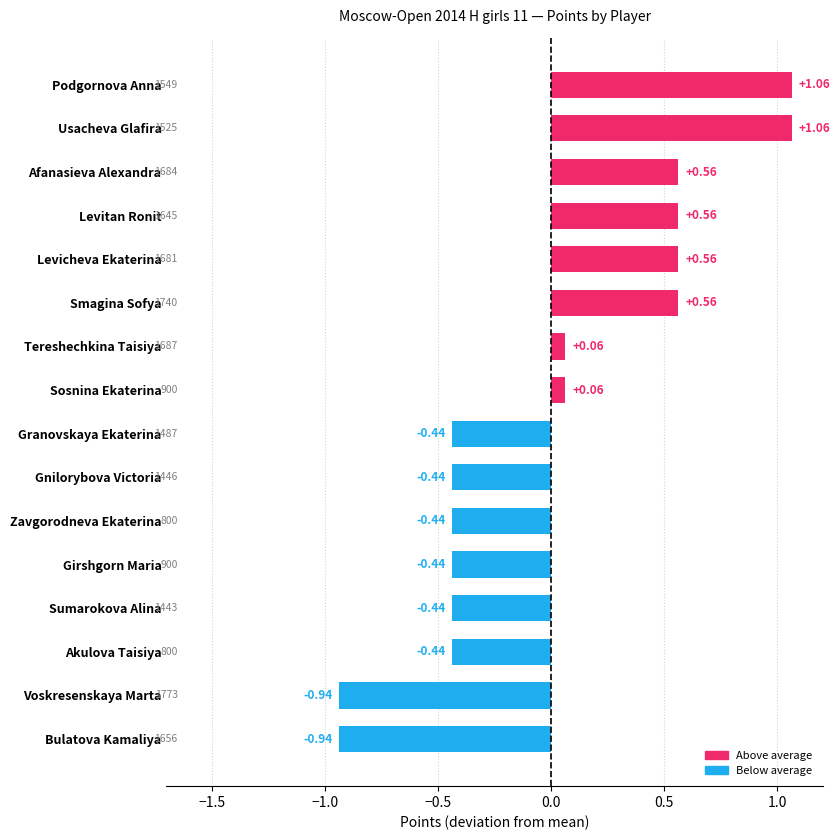

Does the chart contain stacked bars?

No